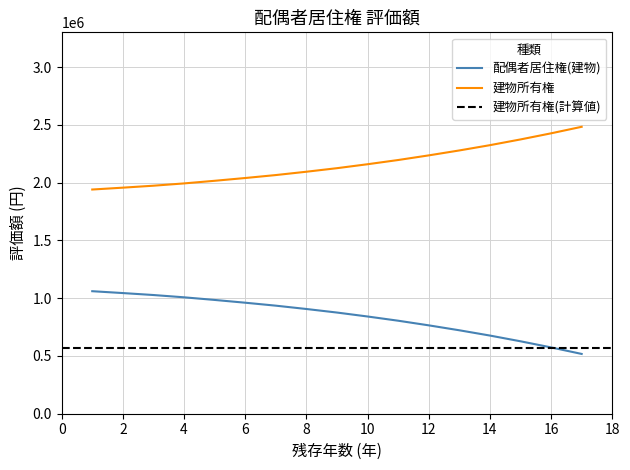

The value of 配偶者居住権(建物) at 6 is 1431786.8. True or false?

False